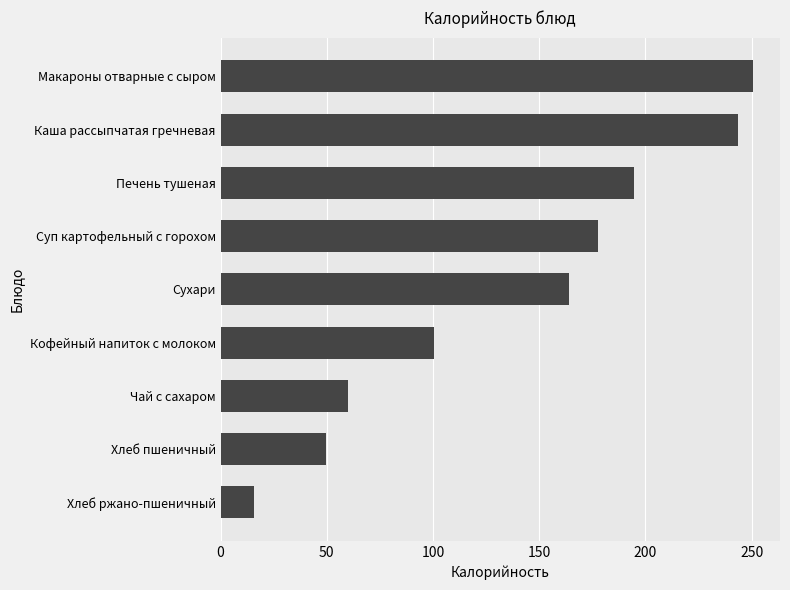

What is the sum of the values at Макароны отварные с сыром and Каша рассыпчатая гречневая?

494.6